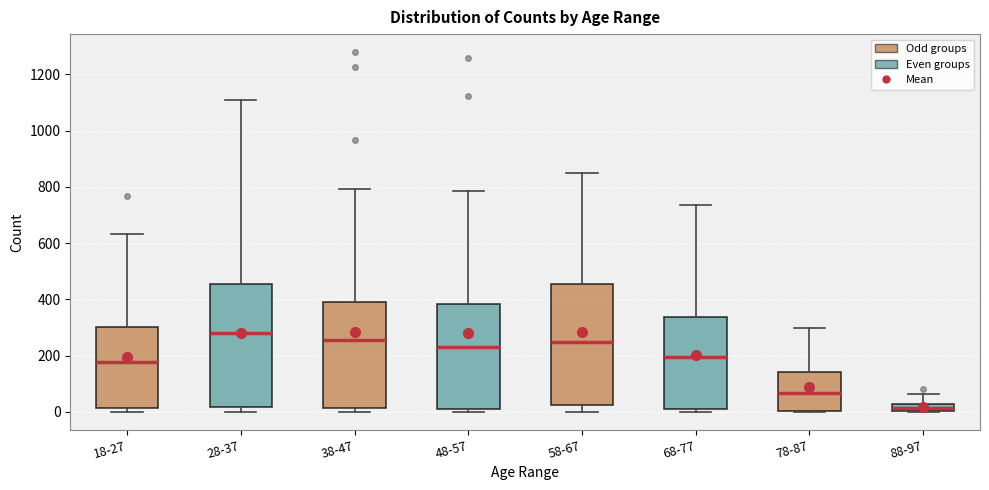

Which box has the lowest median line?

88-97